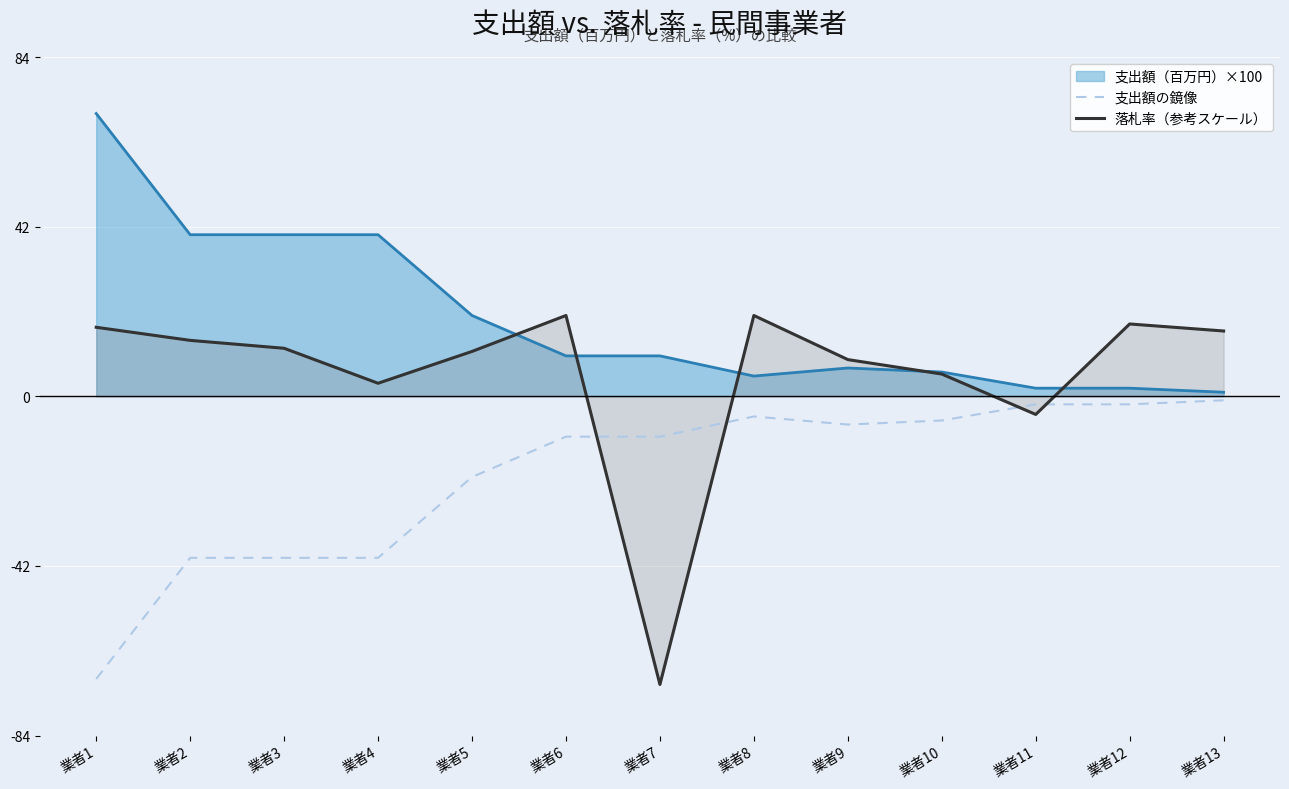

True or false: 支出額の鏡像 has more than 2 points higher than both neighbors.

False